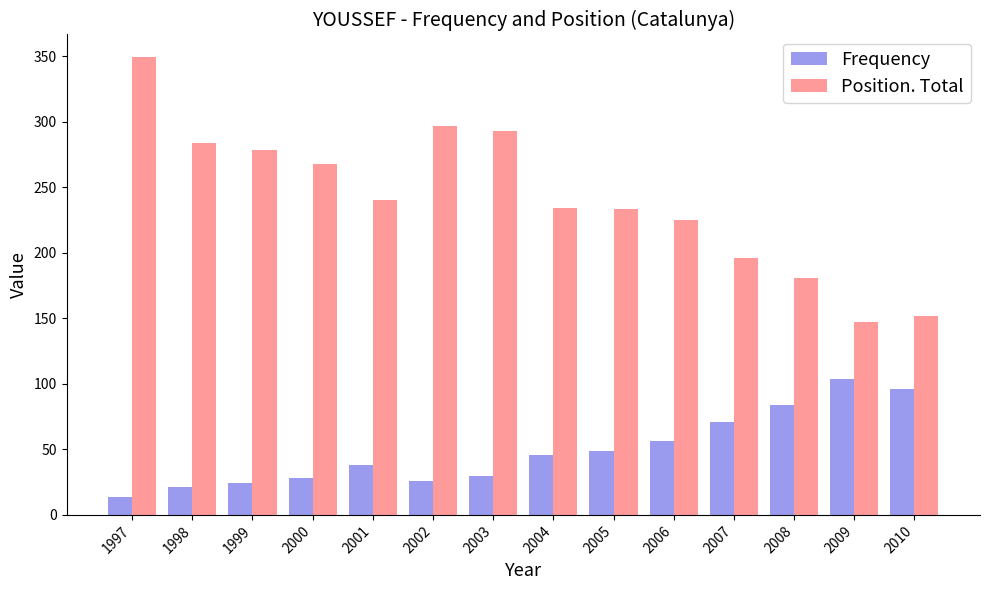

How many values in the Position. Total series are below 240?

7